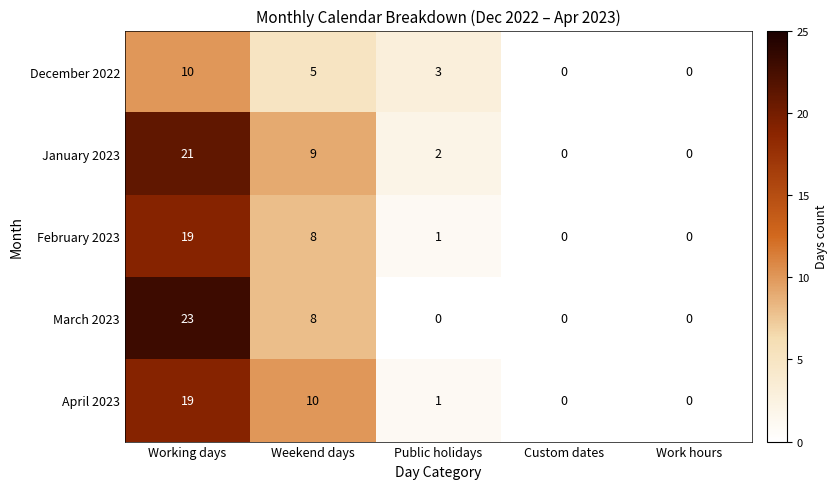

Which series changed the most between Weekend days and Public holidays?

April 2023